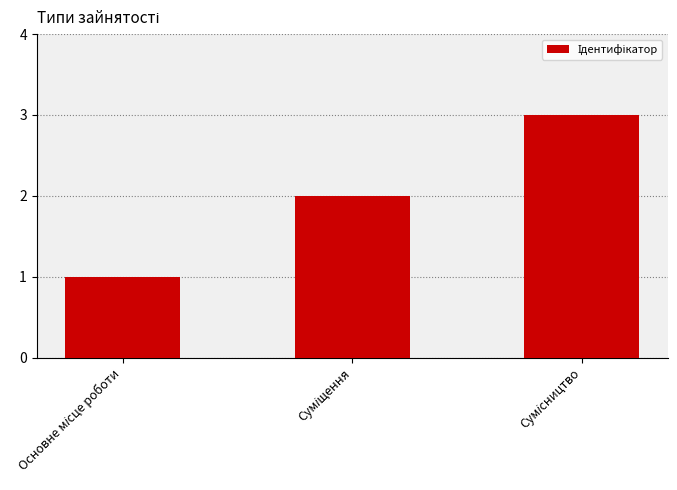

What is the greatest value displayed?

3